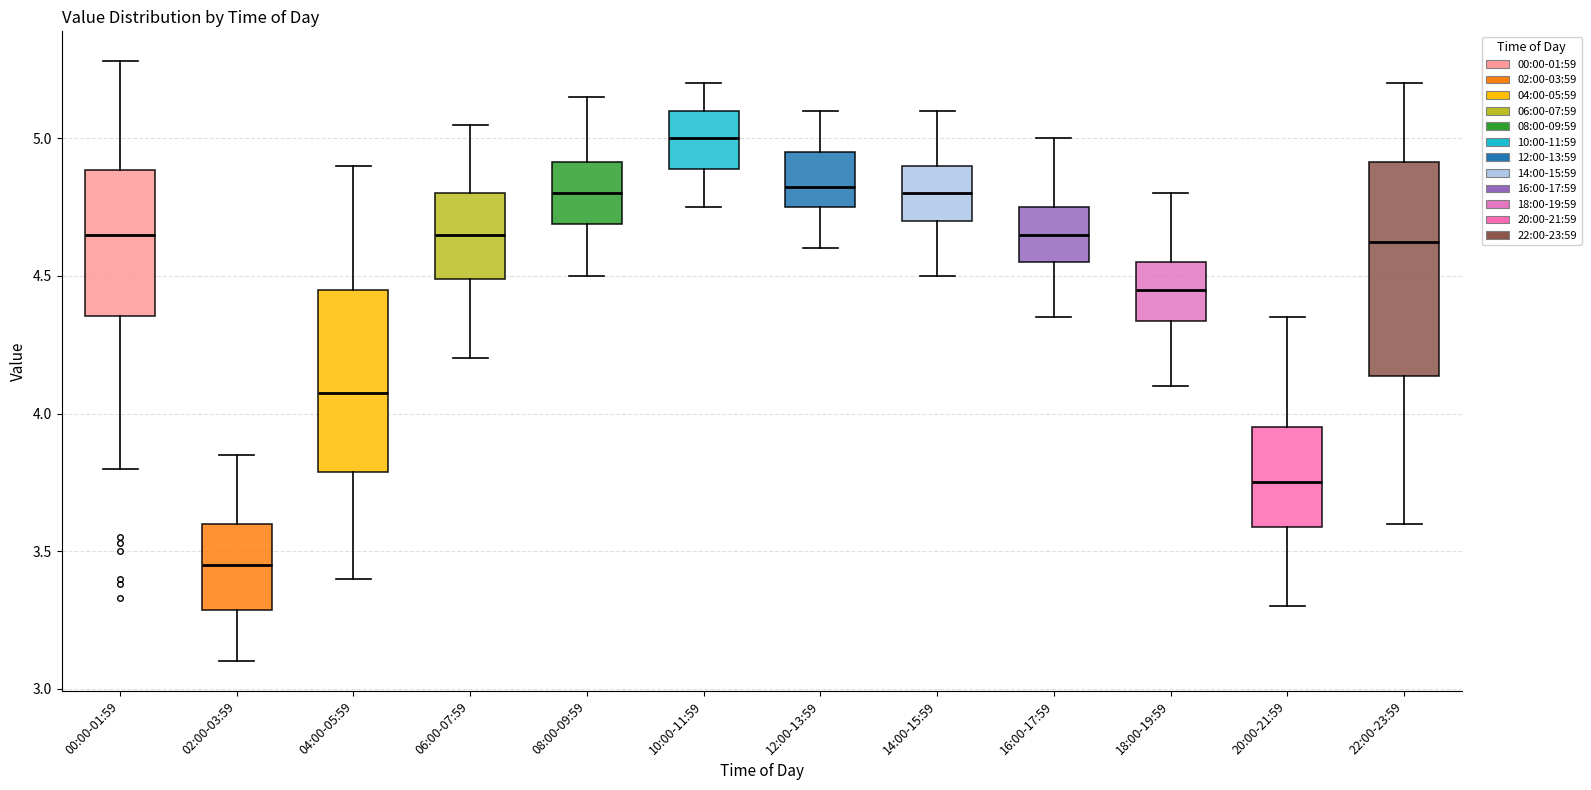

Which box's median line is the lowest?

02:00-03:59